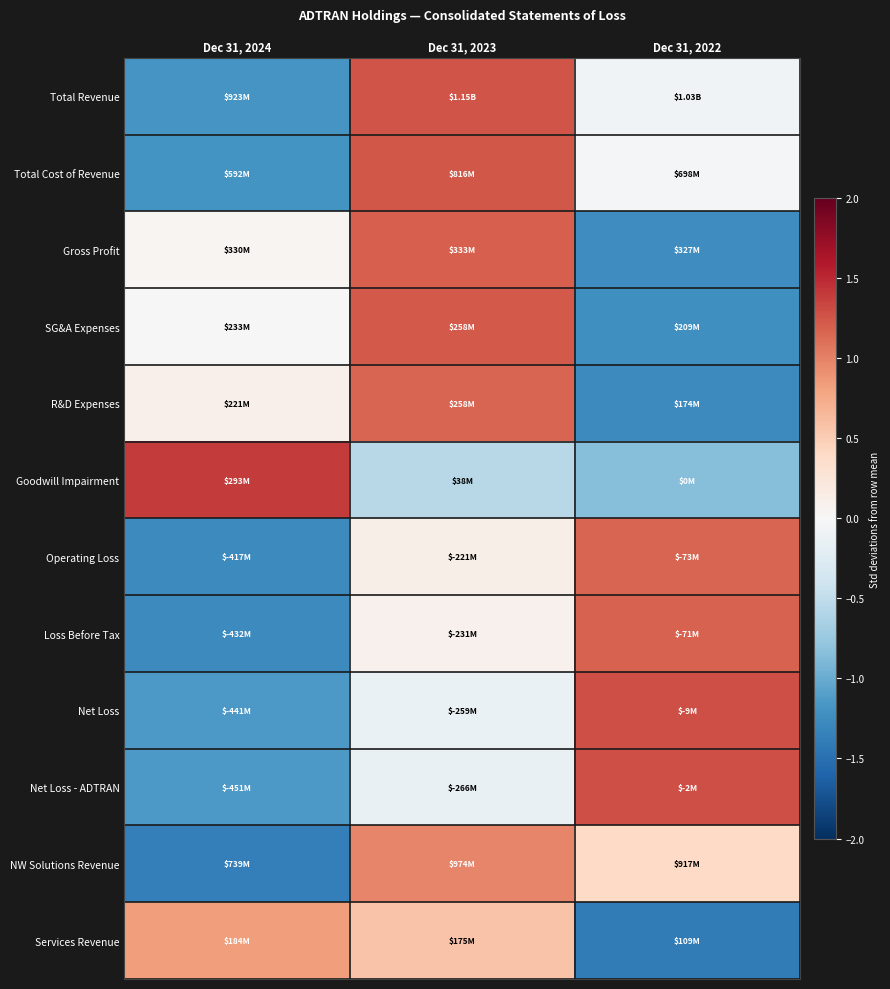

At which category is the sum across all series the highest?

Dec 31, 2023